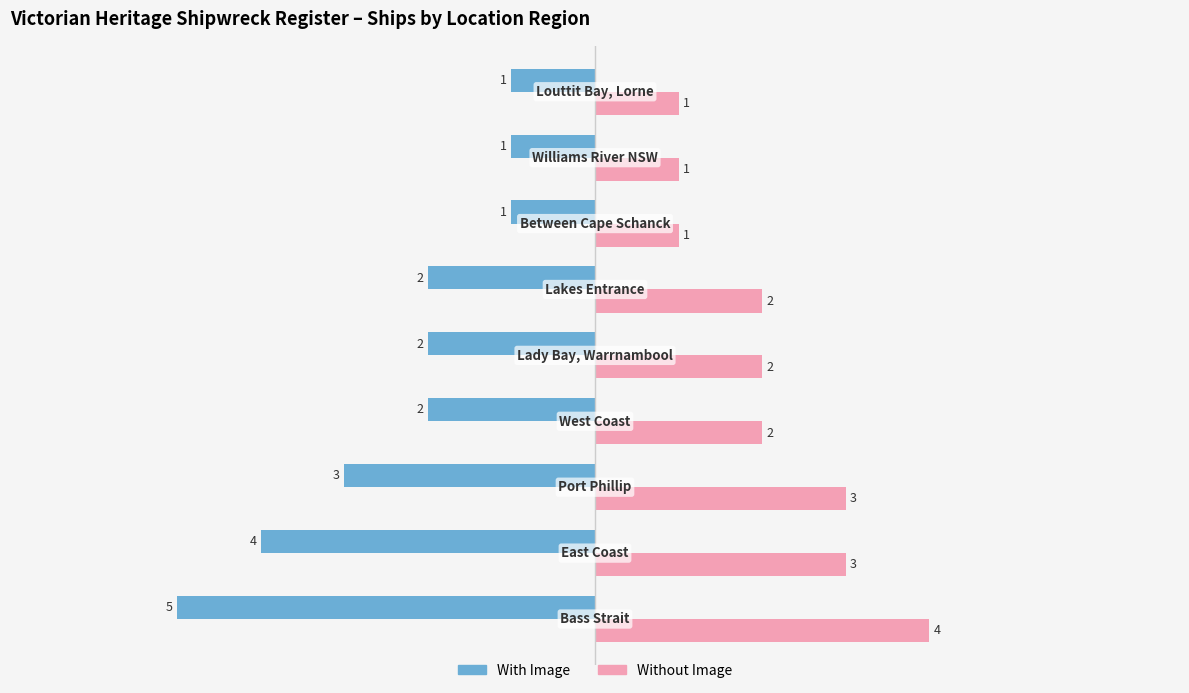

How many categories are shown in the chart?

9